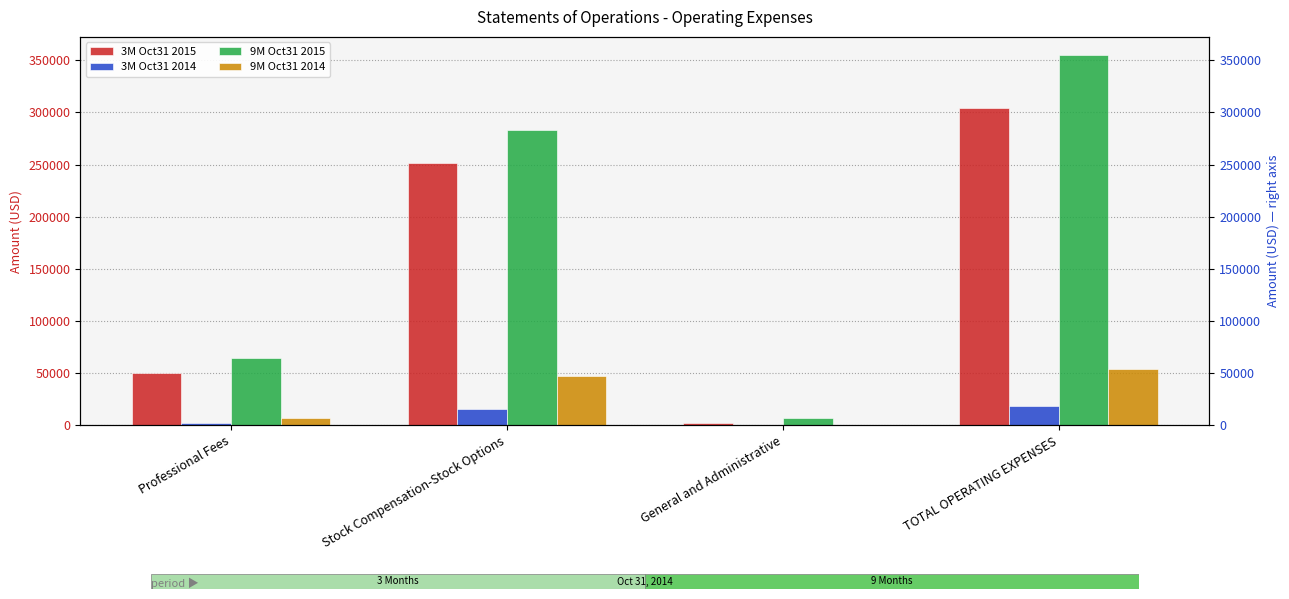

The 9M Oct31 2014 series shows 57 at General and Administrative. True or false?

True